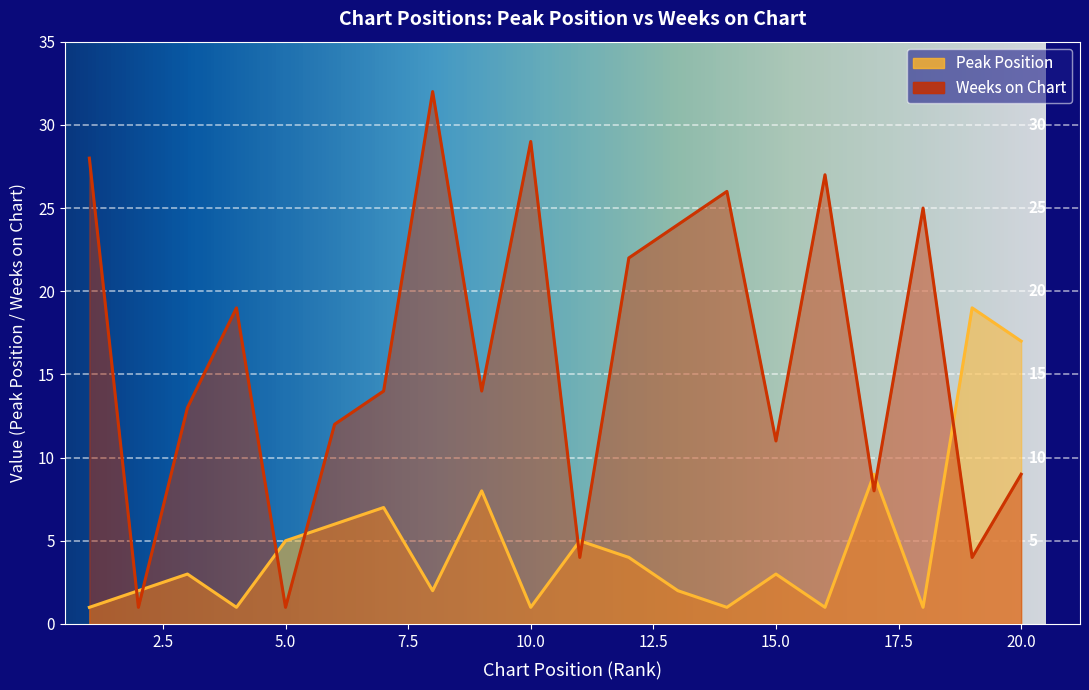

True or false: Weeks on Chart has a value of 9 at 7.

False